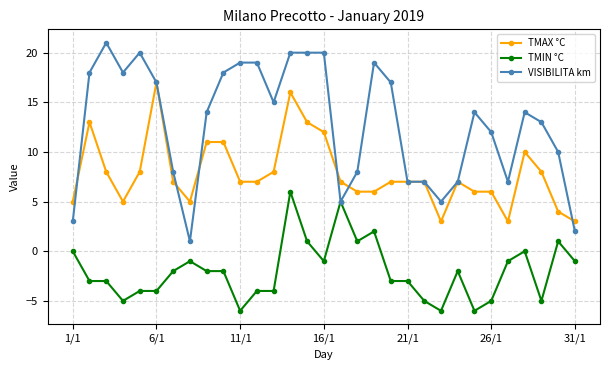

What is the value of the TMAX °C point at the 27th from the left?

3